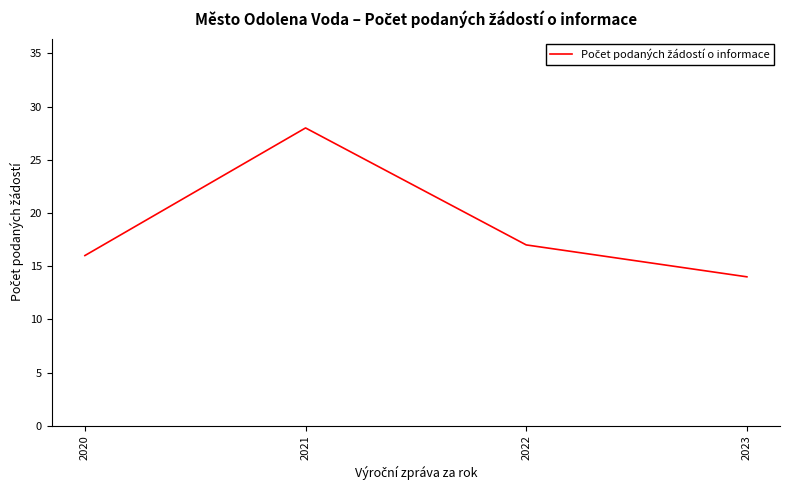

Is this an area chart (filled region under the line)?

No